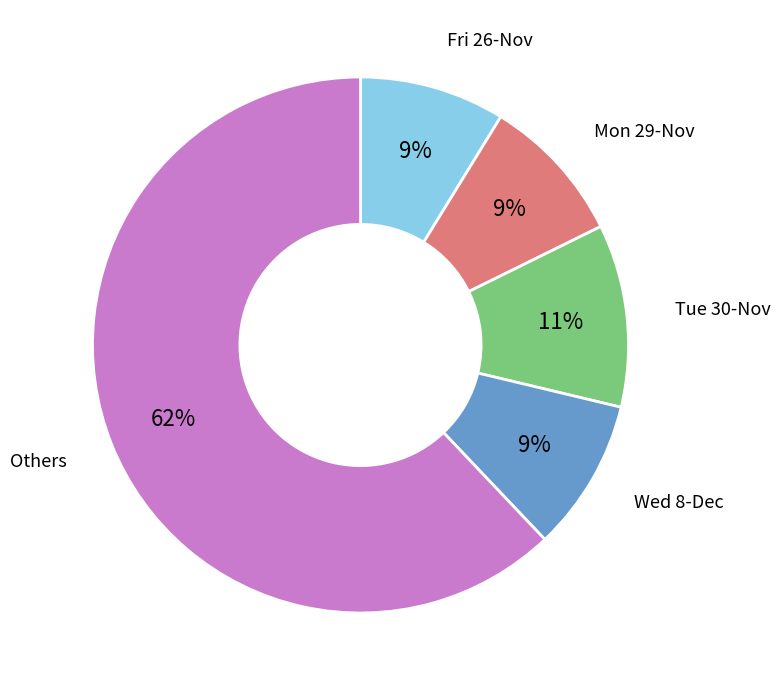

Is it true that Wed 8-Dec is 9% of the pie?

True